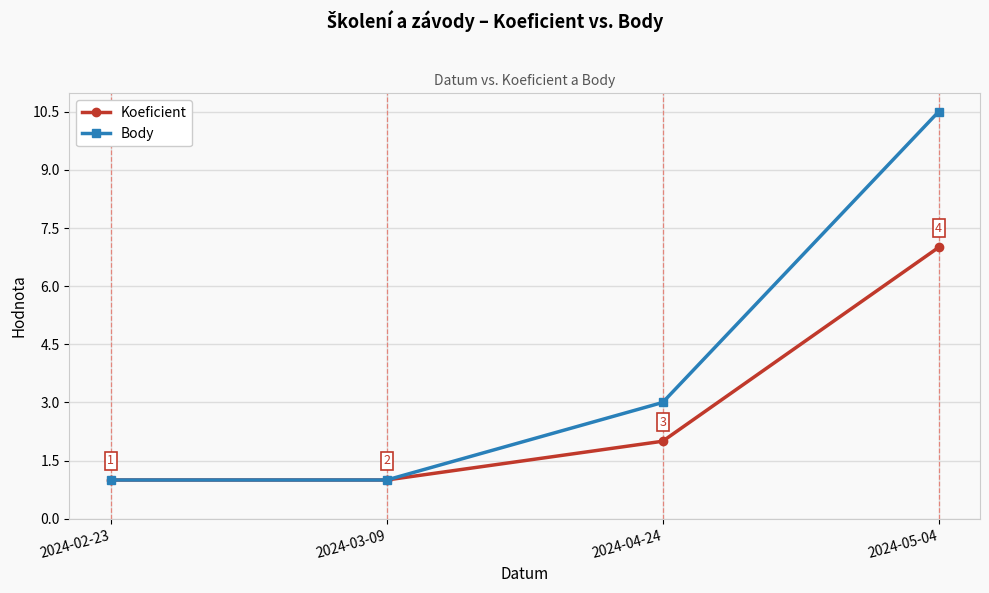

What is the sum of the Body values at 2024-03-09 and 2024-02-23?

2.0